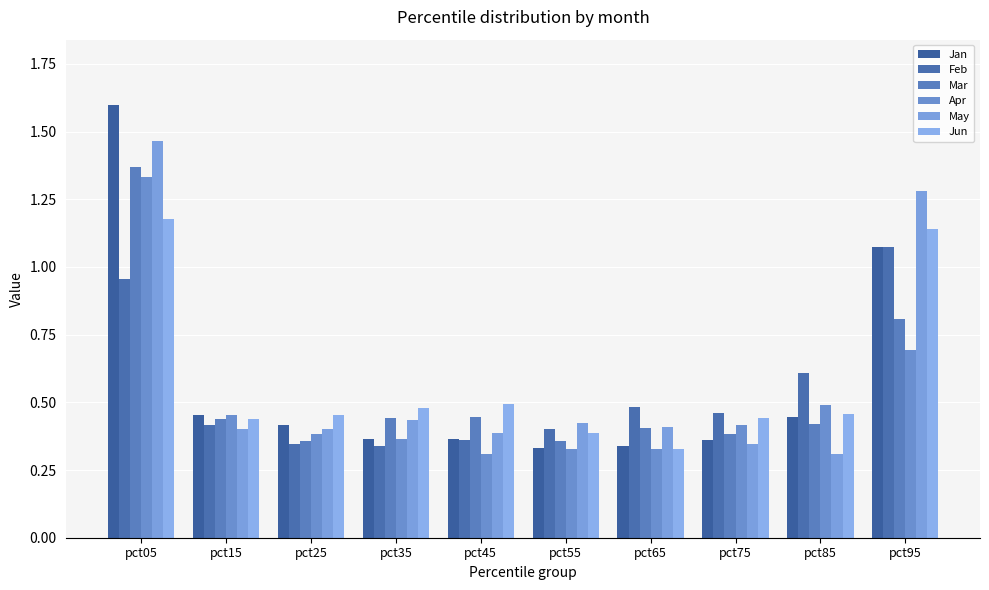

The Jun series shows 0.1 at pct75. True or false?

False